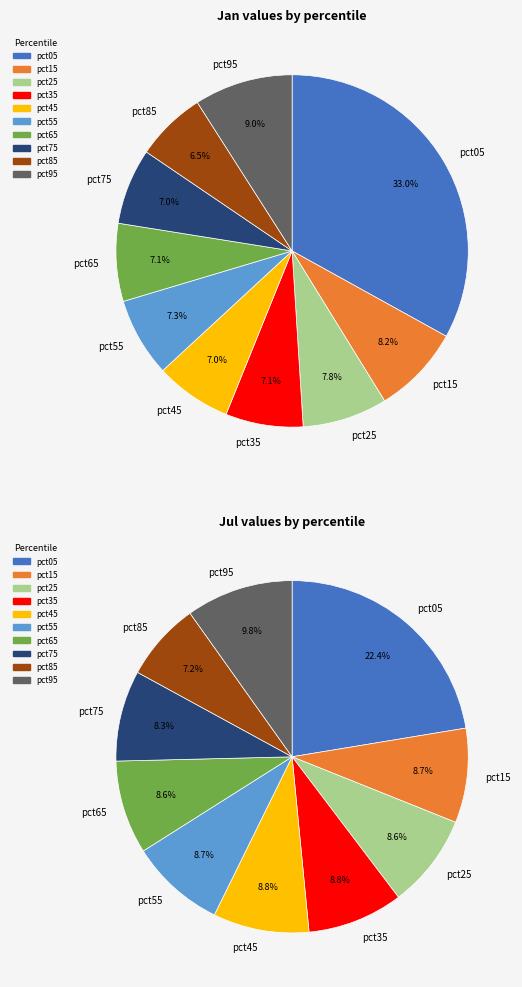

What is the spread (max minus min) of values at 8?

0.1